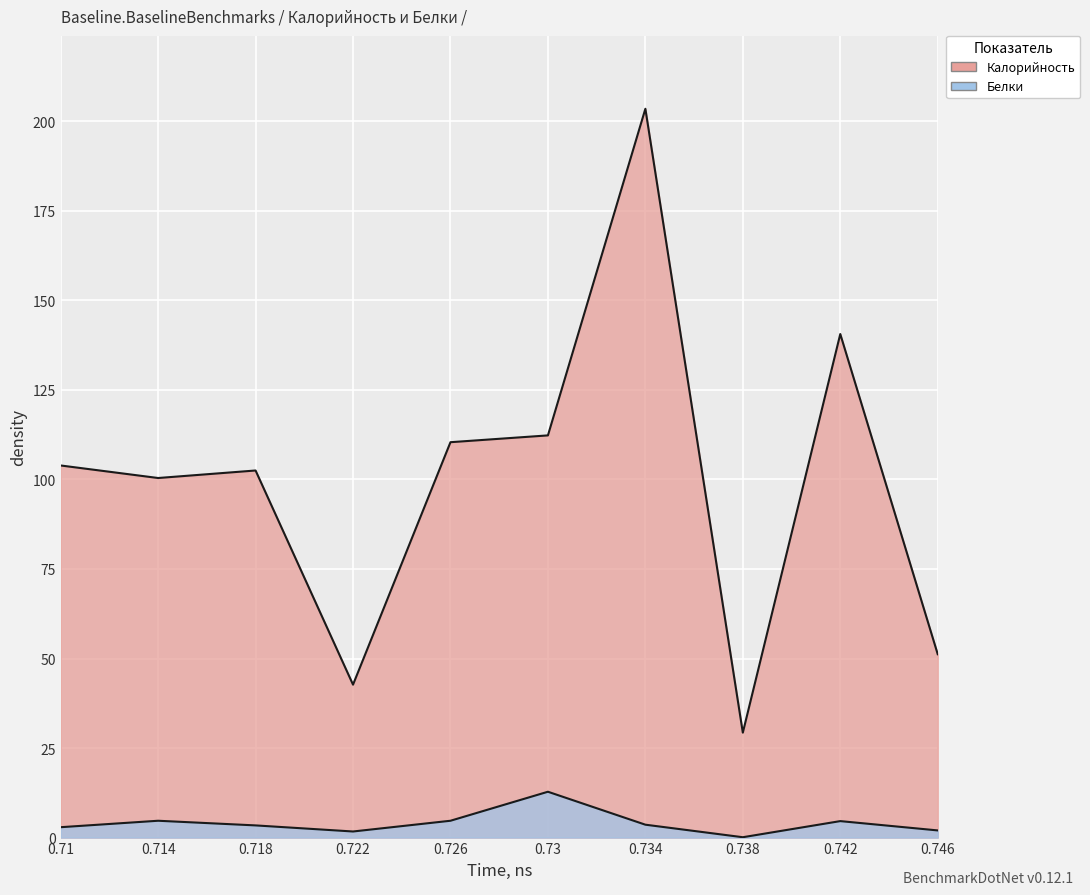

What is the minimum value for Белки?

0.1